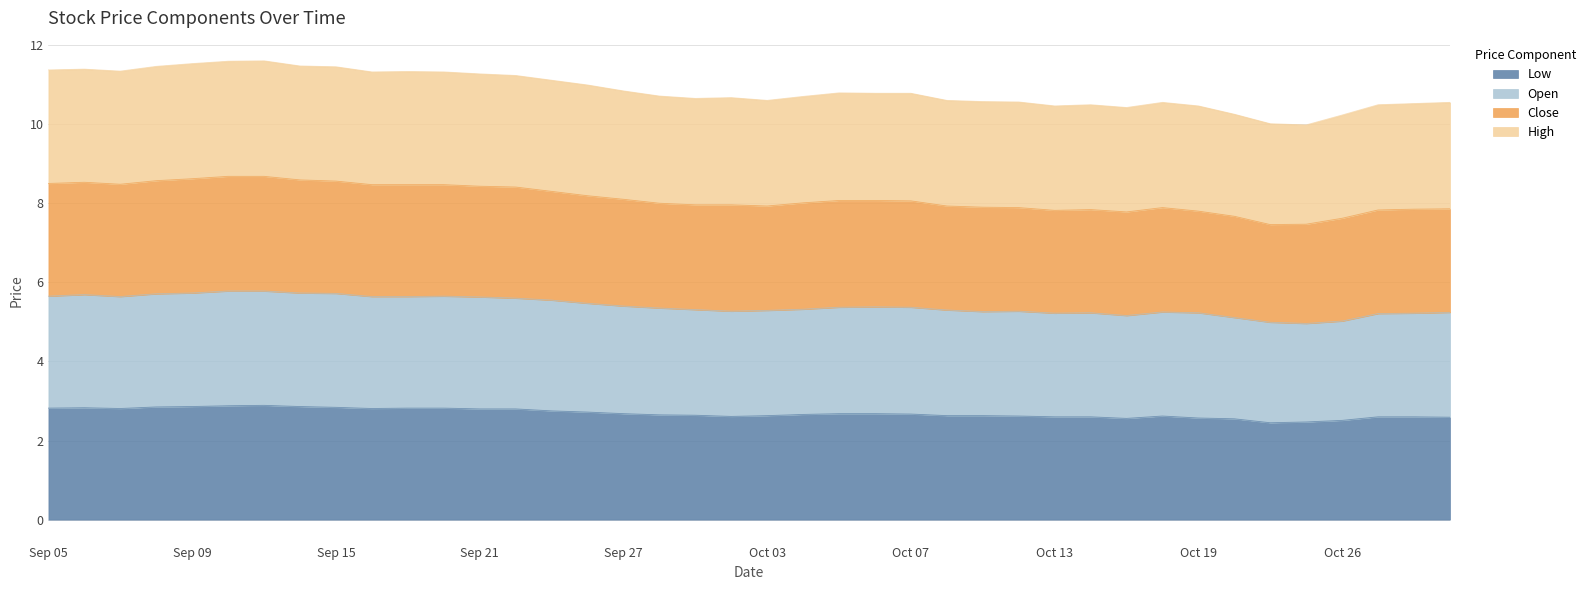

Rank the series by their maximum value, from lowest to highest.

Low, Open, Close, High